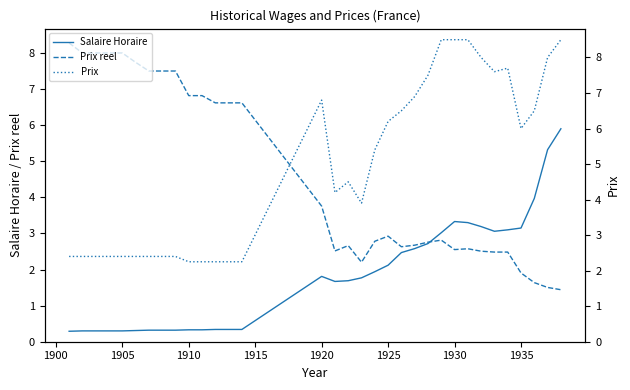

How many lines are shown in the chart?

3